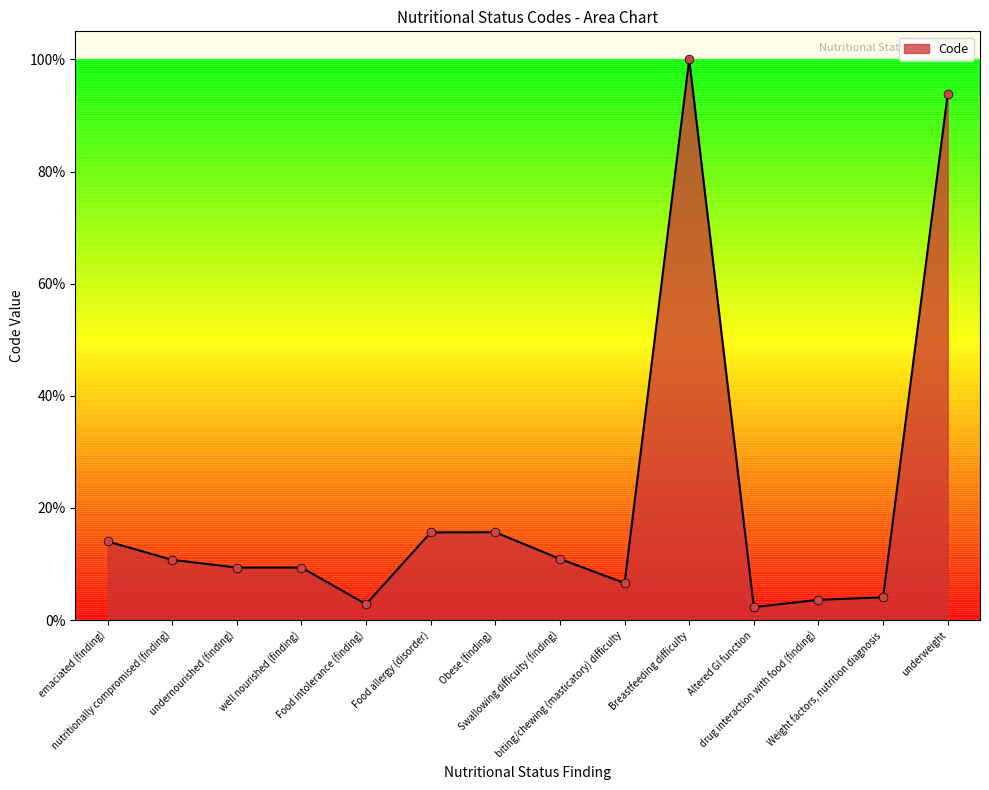

Which has a higher value, Food intolerance (finding) or Obese (finding)?

Obese (finding)